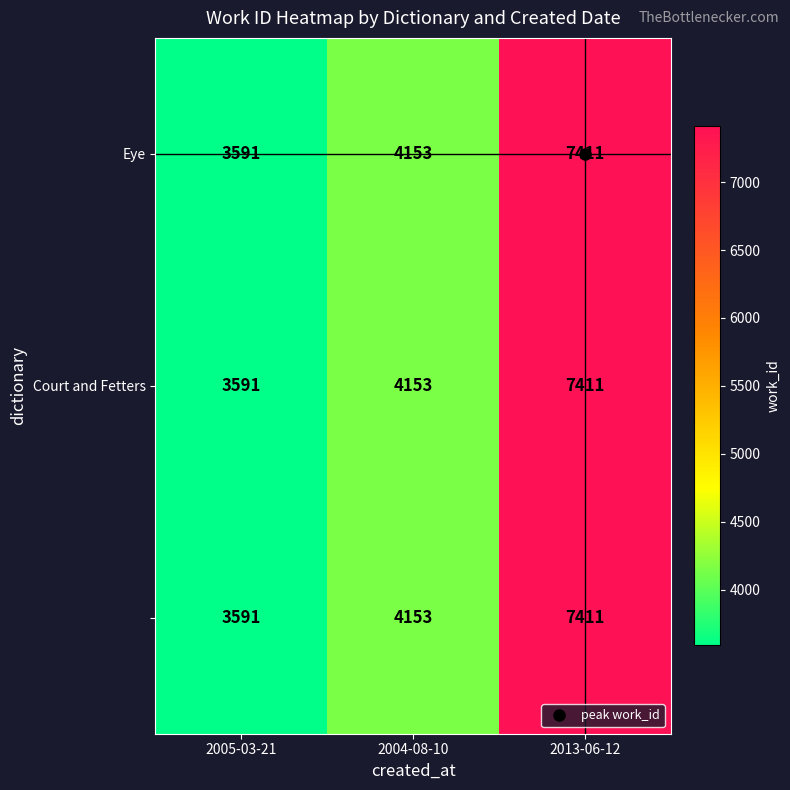

At which category is the sum across all series the highest?

2013-06-12